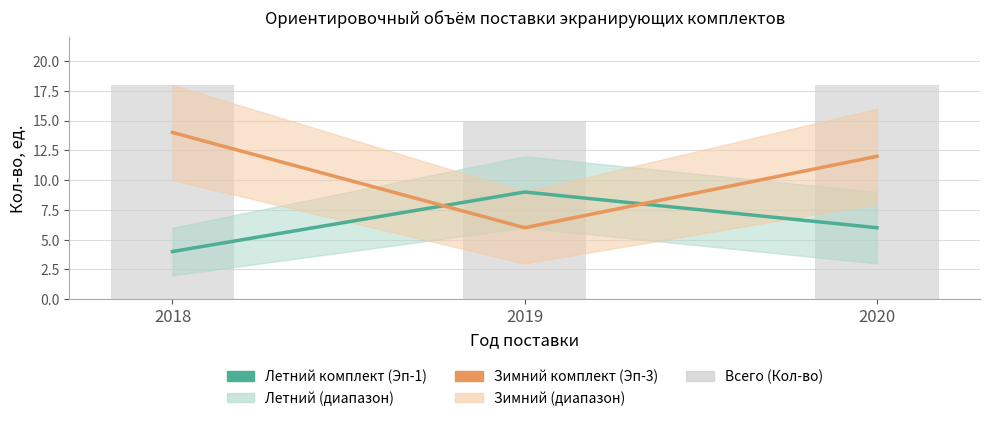

What is the sum of all Зимний комплект (Эп-3) values?

32